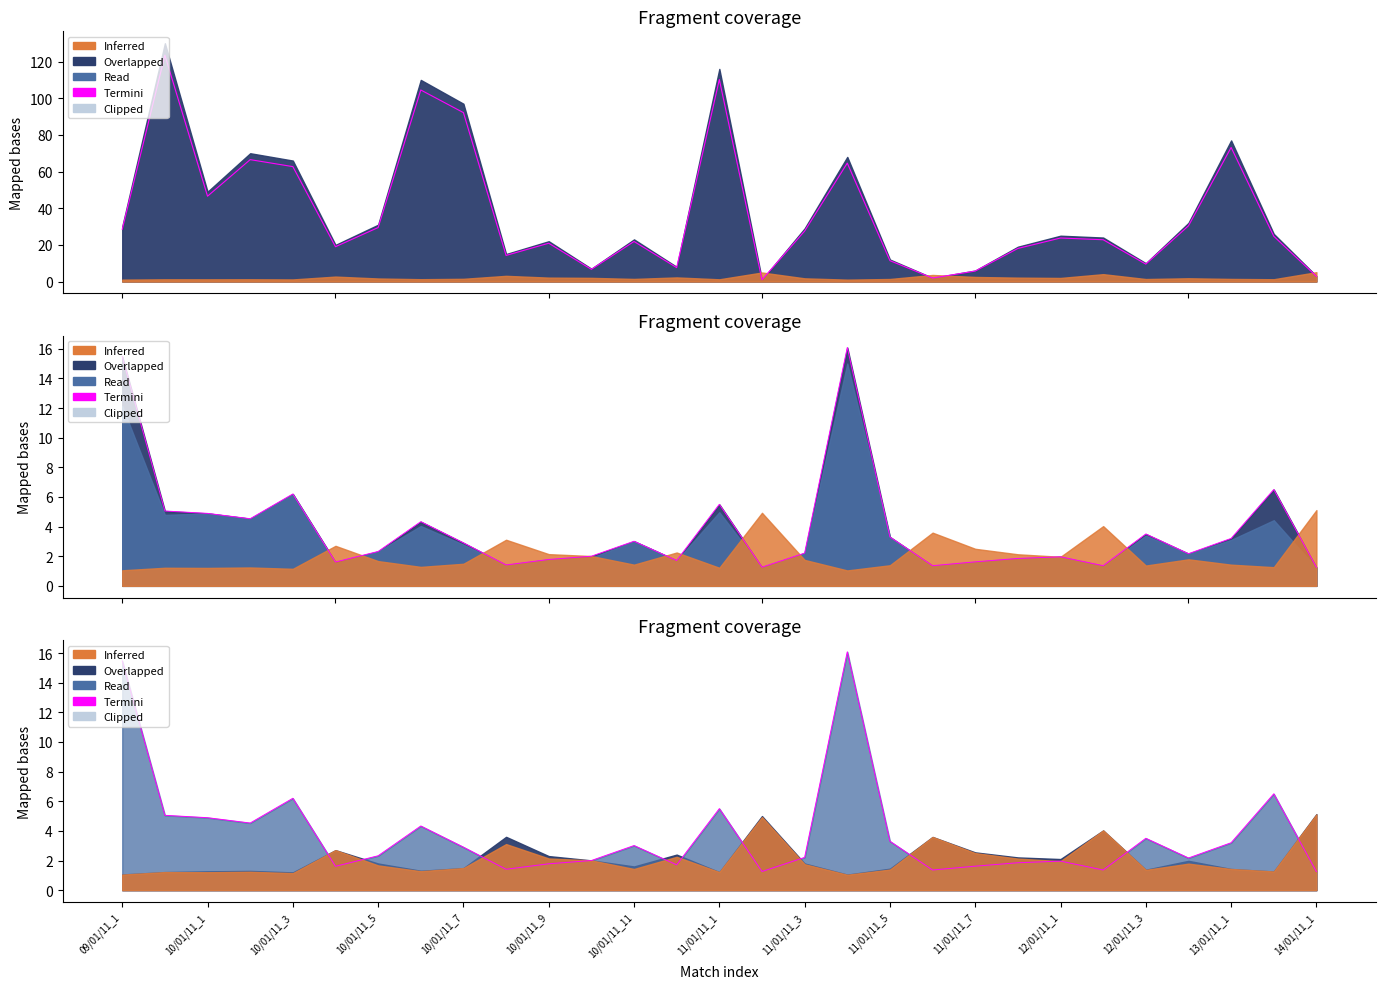

What is the average value of the Termini series?

3.8